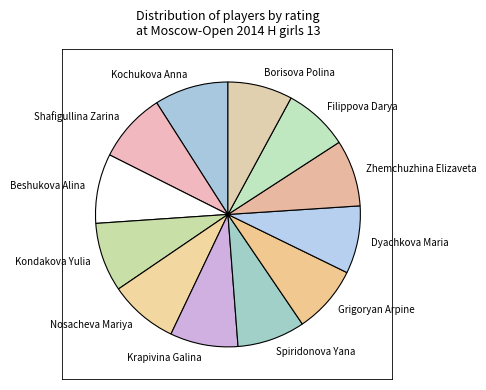

Between Kondakova Yulia and Borisova Polina, which is larger?

Kondakova Yulia